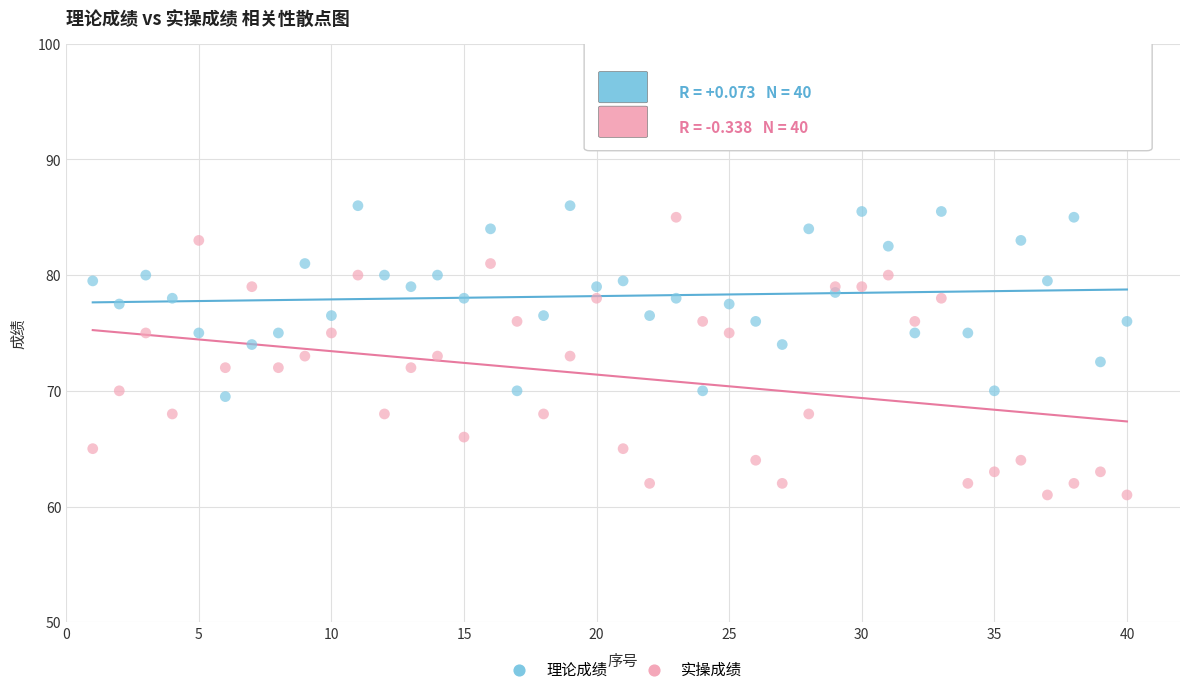

Which series contains the lowest Y value?

实操成绩